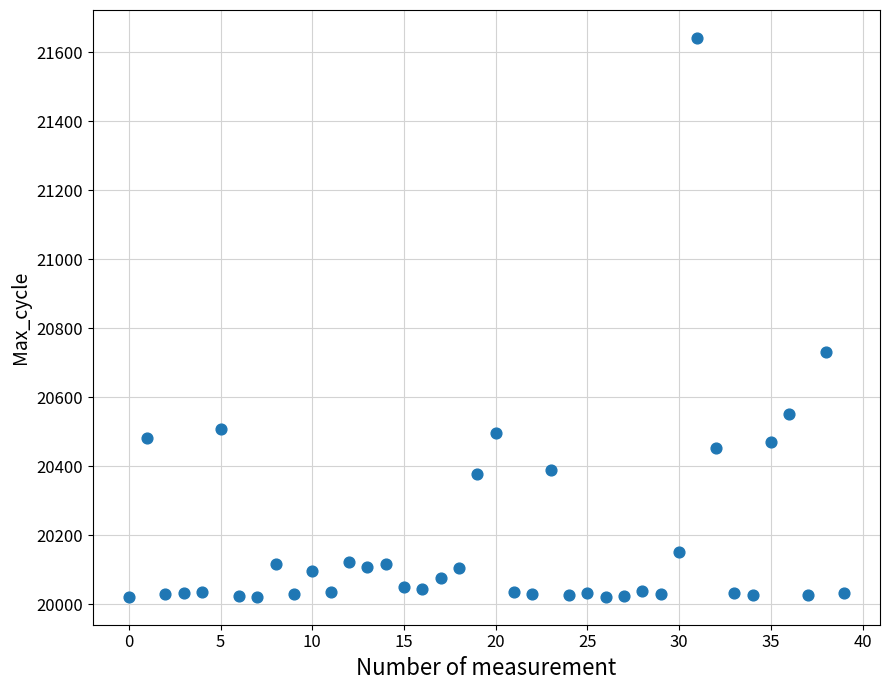

What is the range of Y values (max minus min)?

1621